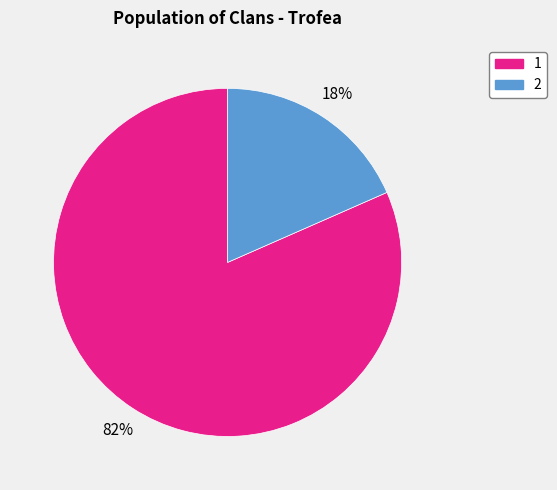

Which has a higher value, 1 or 2?

1